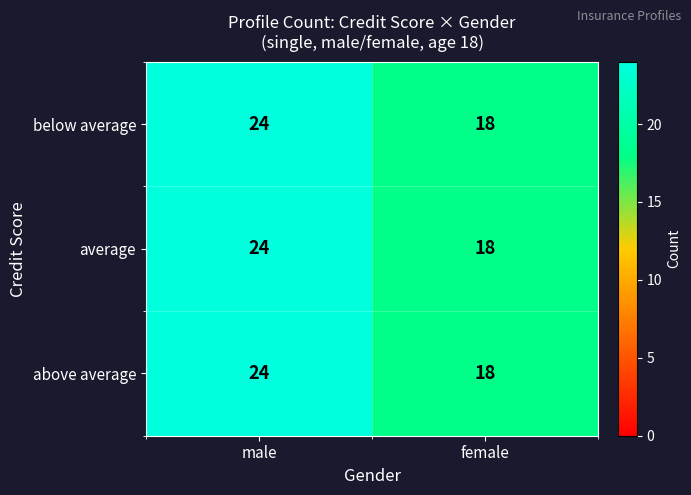

The above average series shows 24 at male. True or false?

True